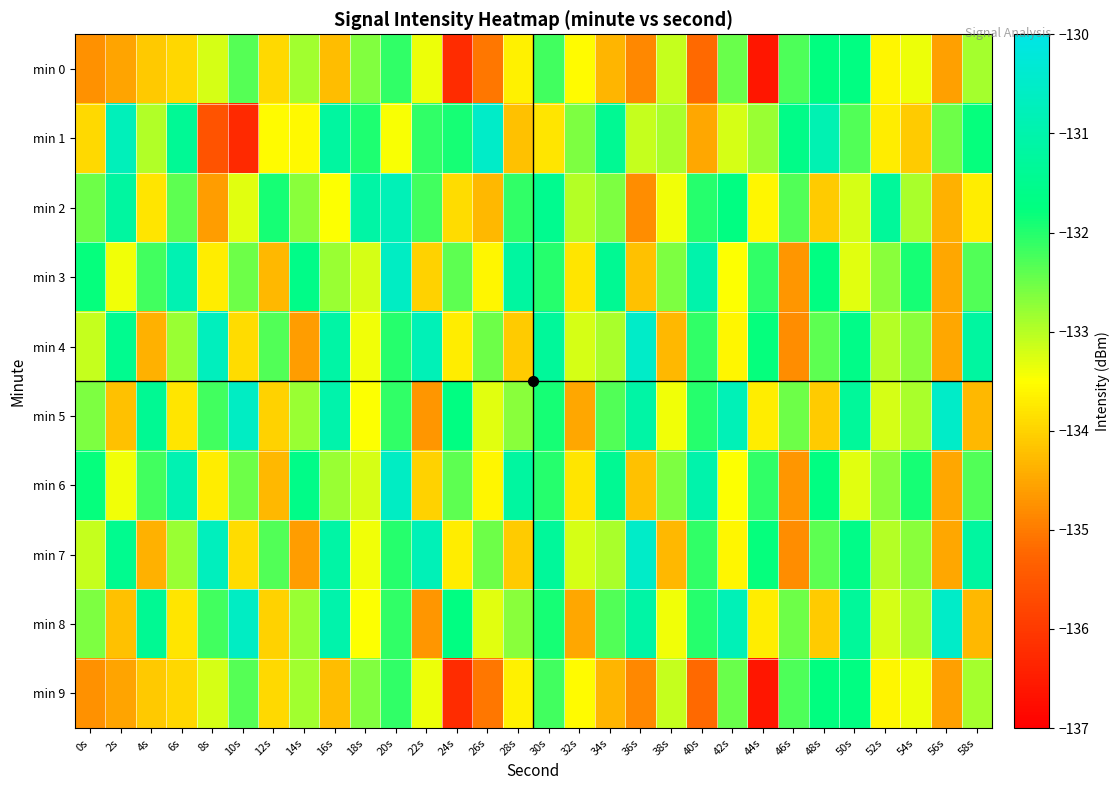

Reading left to right, transcribe all the data shown in this chart.

min 0: 0s=-134.8	2s=-134.5	4s=-134.1	6s=-134.0	8s=-133.2	10s=-132.3	12s=-133.9	14s=-132.8	16s=-134.3	18s=-132.6	20s=-132.1	22s=-133.4	24s=-136.2	26s=-135.0	28s=-133.6	30s=-132.2	32s=-133.6	34s=-134.3	36s=-134.9	38s=-133.1	40s=-135.2	42s=-132.5	44s=-136.6	46s=-132.3	48s=-131.7	50s=-131.7	52s=-133.6	54s=-133.4	56s=-134.6	58s=-132.9
min 1: 0s=-133.9	2s=-130.7	4s=-133.0	6s=-131.4	8s=-135.6	10s=-136.3	12s=-133.5	14s=-133.6	16s=-131.2	18s=-132.0	20s=-133.4	22s=-132.1	24s=-131.9	26s=-130.5	28s=-134.2	30s=-133.8	32s=-132.6	34s=-131.4	36s=-133.1	38s=-132.9	40s=-134.5	42s=-133.2	44s=-132.8	46s=-131.6	48s=-130.9	50s=-132.3	52s=-133.7	54s=-134.1	56s=-132.5	58s=-131.8
min 2: 0s=-132.5	2s=-131.2	4s=-133.8	6s=-132.4	8s=-134.6	10s=-133.3	12s=-131.9	14s=-132.7	16s=-133.5	18s=-131.1	20s=-130.8	22s=-132.2	24s=-133.9	26s=-134.3	28s=-132.1	30s=-131.5	32s=-133.0	34s=-132.6	36s=-134.8	38s=-133.4	40s=-132.0	42s=-131.7	44s=-133.6	46s=-132.3	48s=-134.1	50s=-133.2	52s=-131.3	54s=-132.9	56s=-134.4	58s=-133.7
min 3: 0s=-131.8	2s=-133.4	4s=-132.2	6s=-130.9	8s=-133.7	10s=-132.5	12s=-134.3	14s=-131.6	16s=-132.8	18s=-133.2	20s=-130.6	22s=-134.0	24s=-132.4	26s=-133.6	28s=-131.2	30s=-132.0	32s=-133.8	34s=-131.4	36s=-134.2	38s=-132.6	40s=-131.0	42s=-133.5	44s=-132.1	46s=-134.7	48s=-131.7	50s=-133.3	52s=-132.7	54s=-131.9	56s=-134.5	58s=-132.3
min 4: 0s=-133.1	2s=-131.5	4s=-134.4	6s=-132.8	8s=-130.7	10s=-133.9	12s=-132.3	14s=-134.6	16s=-131.1	18s=-133.4	20s=-132.0	22s=-130.8	24s=-133.7	26s=-132.5	28s=-134.1	30s=-131.3	32s=-133.2	34s=-132.9	36s=-130.5	38s=-134.3	40s=-132.1	42s=-133.6	44s=-131.8	46s=-134.8	48s=-132.4	50s=-131.6	52s=-133.0	54s=-132.7	56s=-134.5	58s=-131.2
min 5: 0s=-132.6	2s=-134.2	4s=-131.4	6s=-133.8	8s=-132.2	10s=-130.6	12s=-134.0	14s=-132.8	16s=-131.0	18s=-133.5	20s=-132.1	22s=-134.7	24s=-131.7	26s=-133.3	28s=-132.7	30s=-131.9	32s=-134.5	34s=-132.3	36s=-131.1	38s=-133.4	40s=-132.0	42s=-130.8	44s=-133.7	46s=-132.5	48s=-134.1	50s=-131.3	52s=-133.2	54s=-132.9	56s=-130.5	58s=-134.3
min 6: 0s=-131.8	2s=-133.4	4s=-132.2	6s=-130.9	8s=-133.7	10s=-132.5	12s=-134.3	14s=-131.6	16s=-132.8	18s=-133.2	20s=-130.6	22s=-134.0	24s=-132.4	26s=-133.6	28s=-131.2	30s=-132.0	32s=-133.8	34s=-131.4	36s=-134.2	38s=-132.6	40s=-131.0	42s=-133.5	44s=-132.1	46s=-134.7	48s=-131.7	50s=-133.3	52s=-132.7	54s=-131.9	56s=-134.5	58s=-132.3
min 7: 0s=-133.1	2s=-131.5	4s=-134.4	6s=-132.8	8s=-130.7	10s=-133.9	12s=-132.3	14s=-134.6	16s=-131.1	18s=-133.4	20s=-132.0	22s=-130.8	24s=-133.7	26s=-132.5	28s=-134.1	30s=-131.3	32s=-133.2	34s=-132.9	36s=-130.5	38s=-134.3	40s=-132.1	42s=-133.6	44s=-131.8	46s=-134.8	48s=-132.4	50s=-131.6	52s=-133.0	54s=-132.7	56s=-134.5	58s=-131.2
min 8: 0s=-132.6	2s=-134.2	4s=-131.4	6s=-133.8	8s=-132.2	10s=-130.6	12s=-134.0	14s=-132.8	16s=-131.0	18s=-133.5	20s=-132.1	22s=-134.7	24s=-131.7	26s=-133.3	28s=-132.7	30s=-131.9	32s=-134.5	34s=-132.3	36s=-131.1	38s=-133.4	40s=-132.0	42s=-130.8	44s=-133.7	46s=-132.5	48s=-134.1	50s=-131.3	52s=-133.2	54s=-132.9	56s=-130.5	58s=-134.3
min 9: 0s=-134.8	2s=-134.5	4s=-134.1	6s=-134.0	8s=-133.2	10s=-132.3	12s=-133.9	14s=-132.8	16s=-134.3	18s=-132.6	20s=-132.1	22s=-133.4	24s=-136.2	26s=-135.0	28s=-133.6	30s=-132.2	32s=-133.6	34s=-134.3	36s=-134.9	38s=-133.1	40s=-135.2	42s=-132.5	44s=-136.6	46s=-132.3	48s=-131.7	50s=-131.7	52s=-133.6	54s=-133.4	56s=-134.6	58s=-132.9